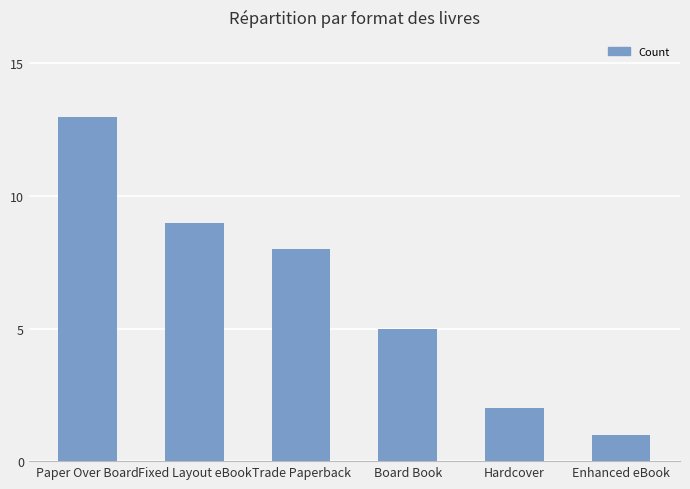

The value at Hardcover is 2. True or false?

True